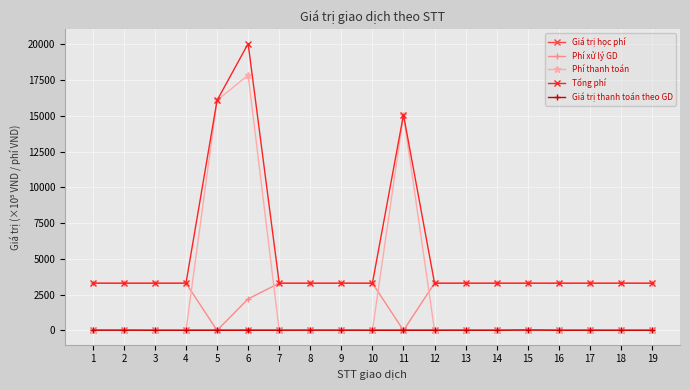

True or false: Giá trị học phí and Phí thanh toán cross at least once.

True